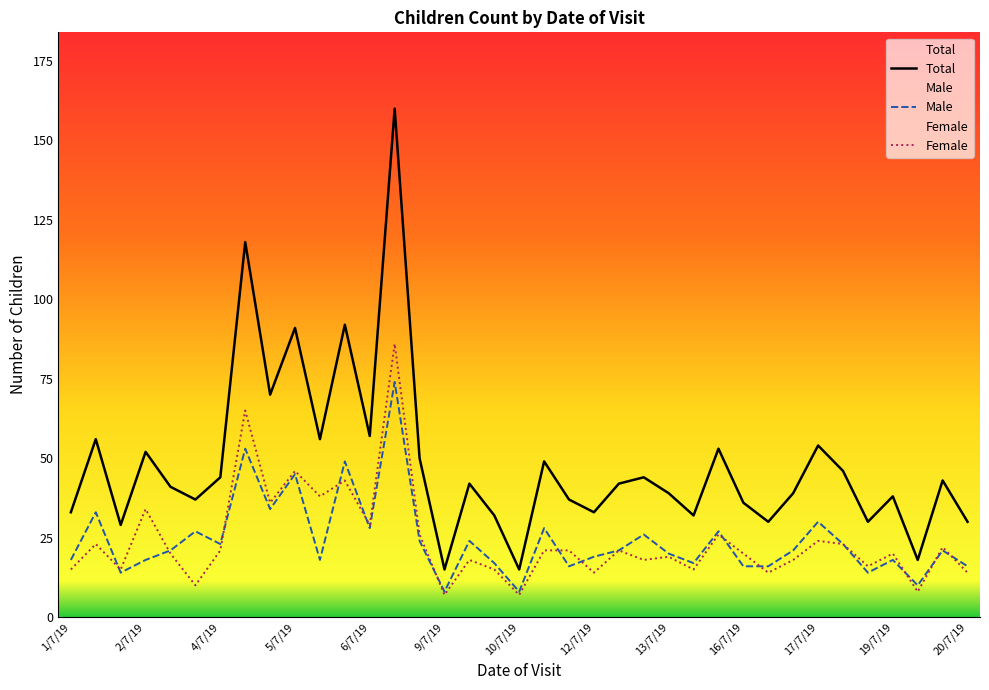

Count the number of categories in the chart.

37